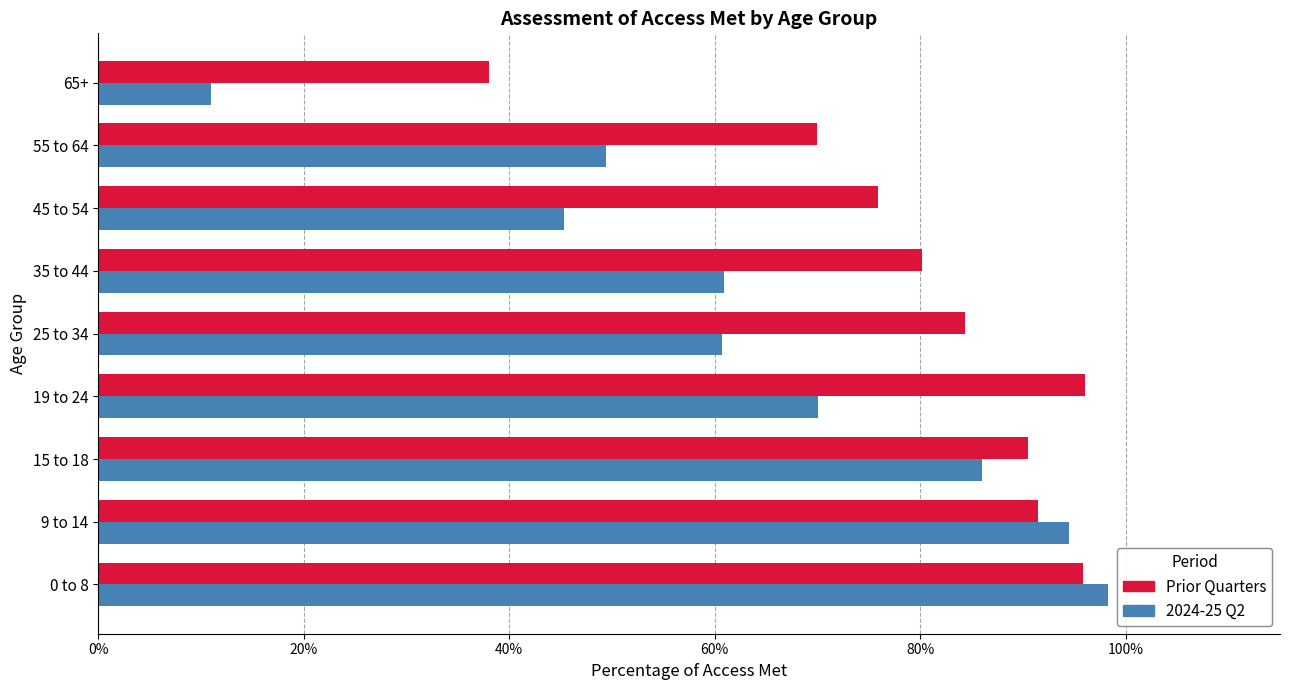

What are all the series names shown in the legend?

Prior Quarters, 2024-25 Q2